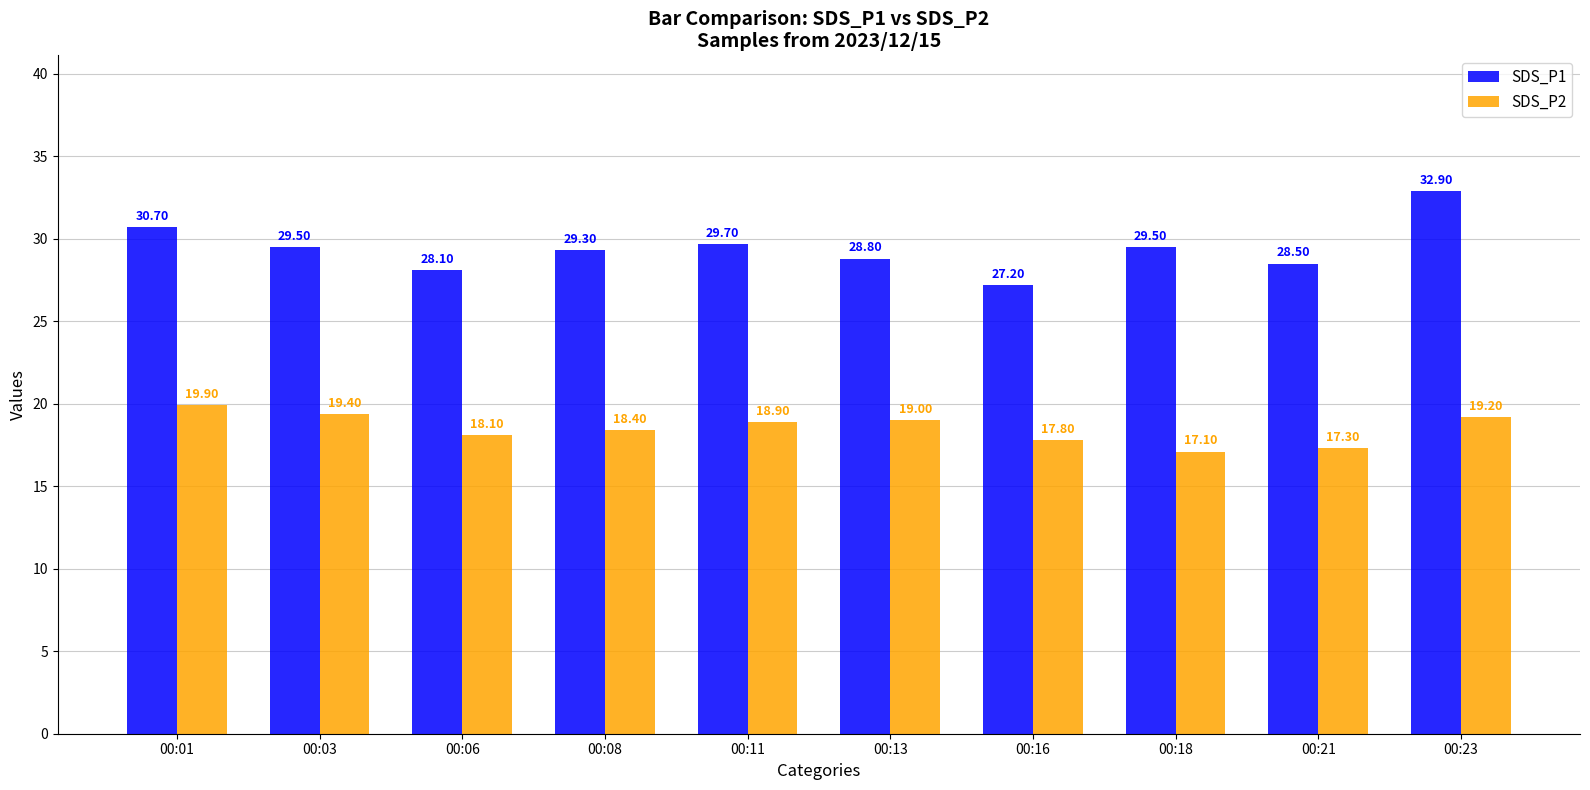

What is the sum of all SDS_P1 values?

294.2